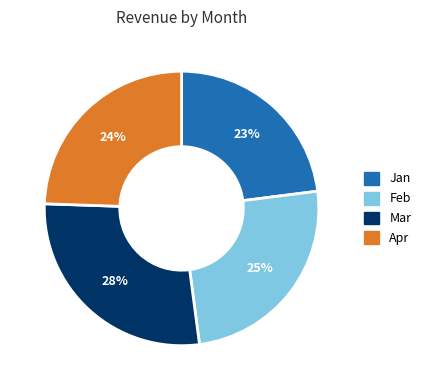

What percentage is the Feb slice, to the nearest percent?

25%